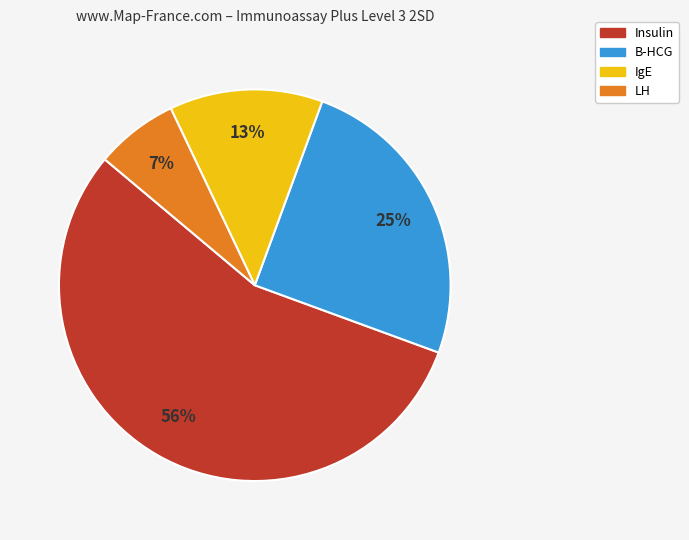

Does any single category account for the majority?

Yes